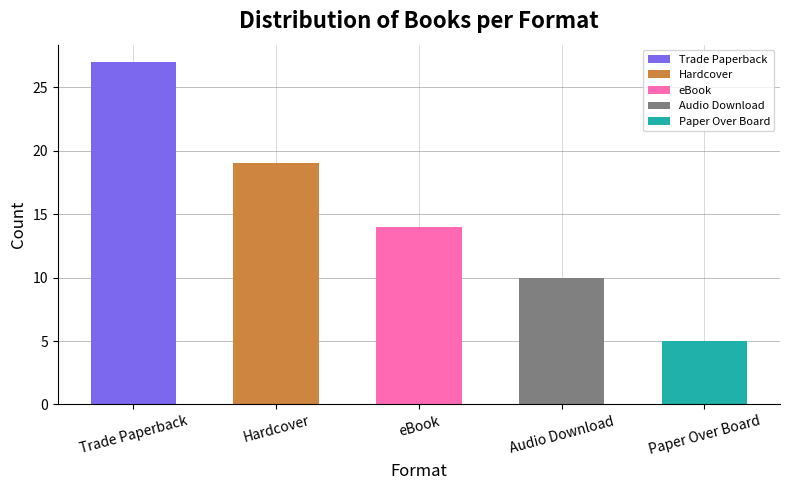

Where does the data first go above 14?

Trade Paperback